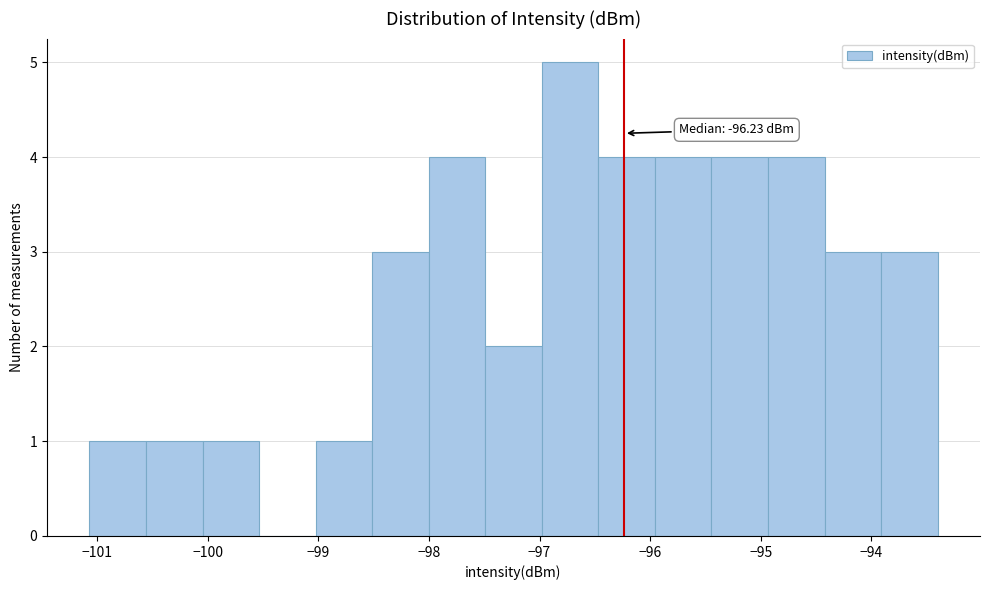

Which range on the x-axis has the tallest bar?

-97.0 to -96.5